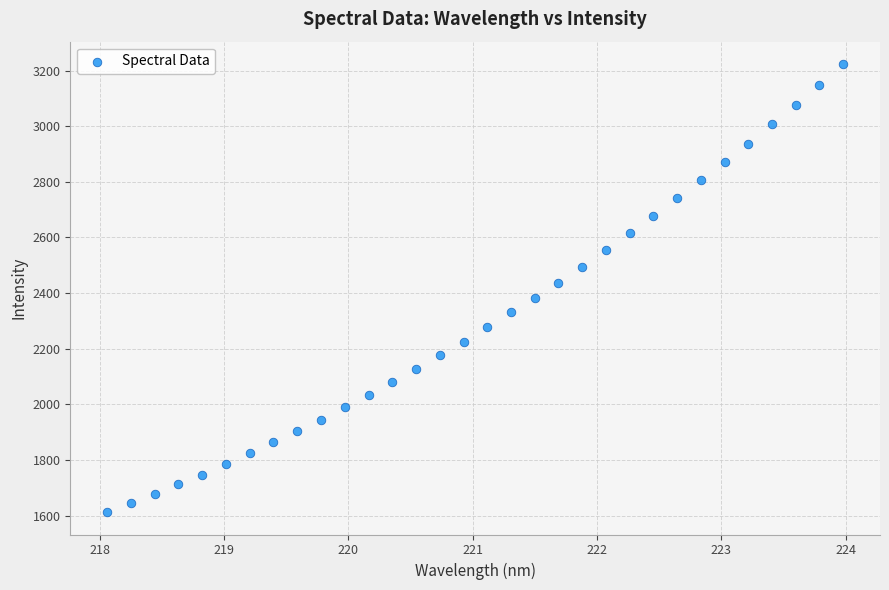

What is the range of Y values (max minus min)?

1610.8